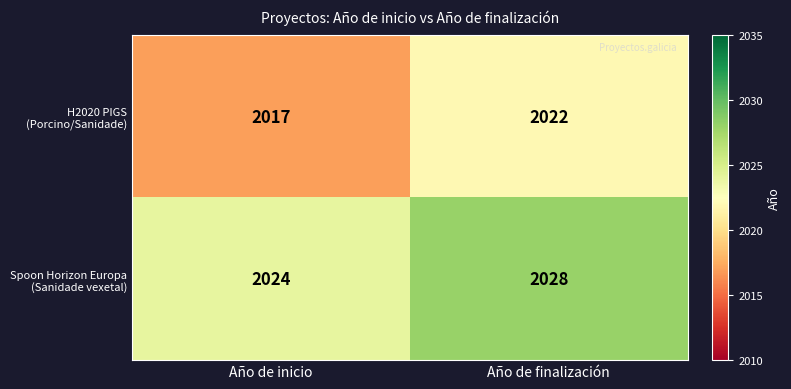

What is the difference between the highest and lowest values at Año de finalización?

6